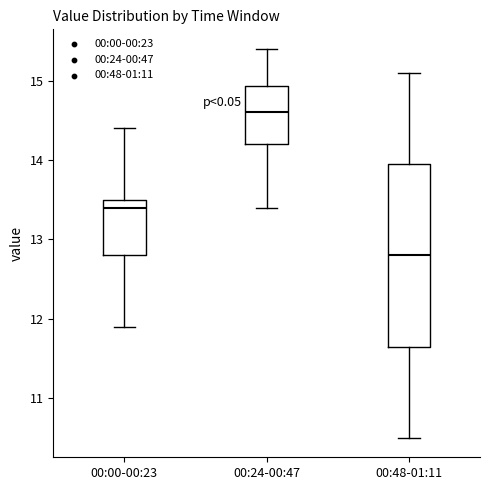

Reading left to right, read every box against the y-axis: the position of its median line, the range the box covers, and the ends of its whiskers. The values are not printed on the chart, so give them approximately, as read against the axis.

00:00-00:23: median 13.4, box 12.8 to 13.5, whiskers 11.9 to 14.4
00:24-00:47: median 14.6, box 14.2 to 14.9, whiskers 13.4 to 15.4
00:48-01:11: median 12.8, box 11.7 to 14.0, whiskers 10.5 to 15.1